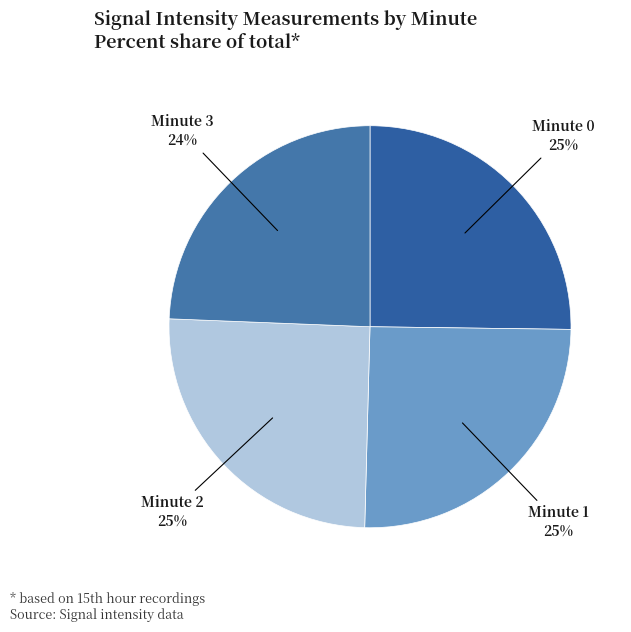

To the nearest percent, what is the difference between the Minute 3 and Minute 2 slice percentages?

1%